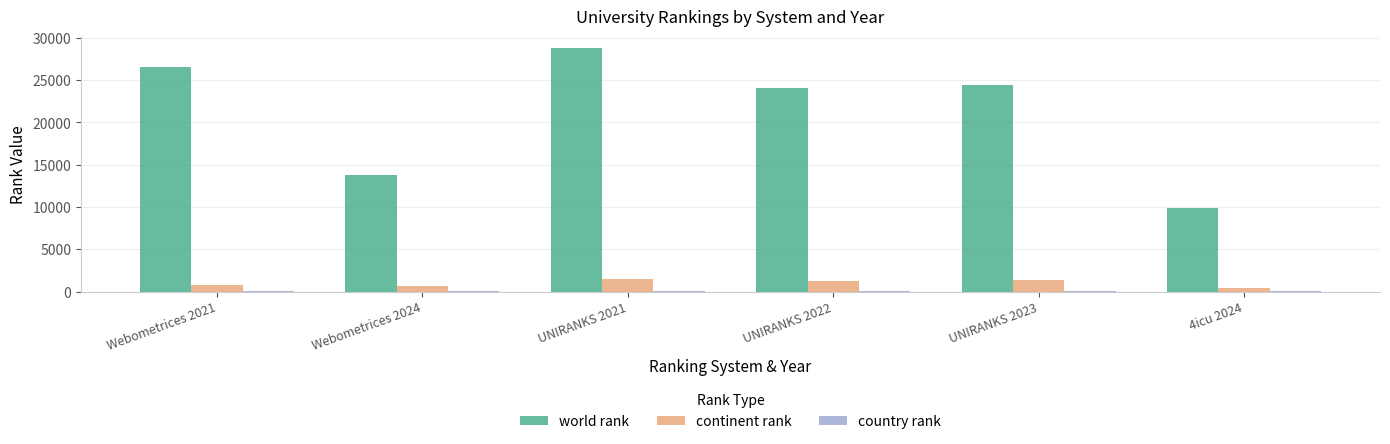

Which series has the largest total across all categories?

world rank